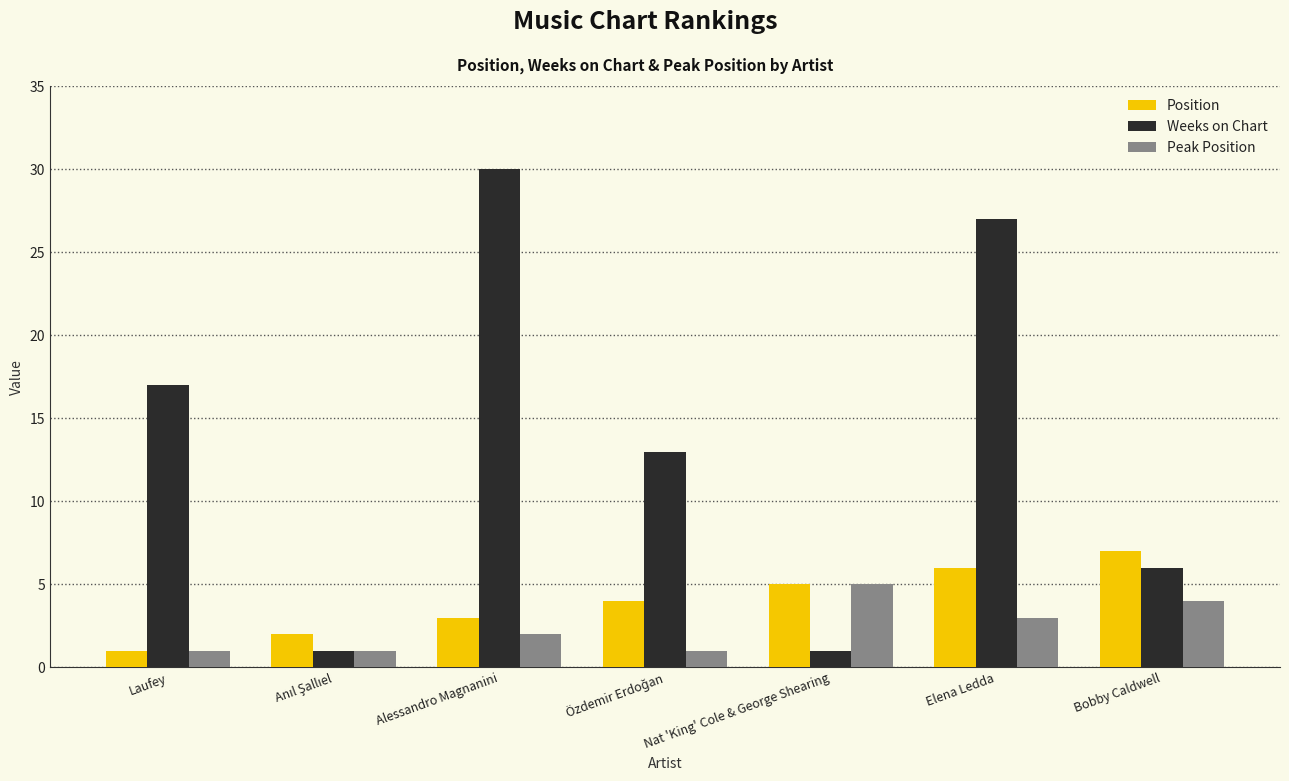

Does the chart contain any negative values?

No